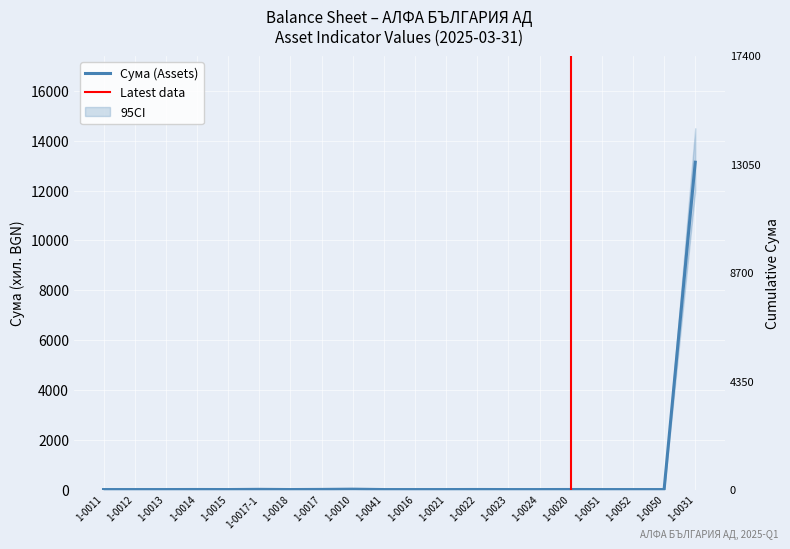

The value at 1-0051 is 0. True or false?

True